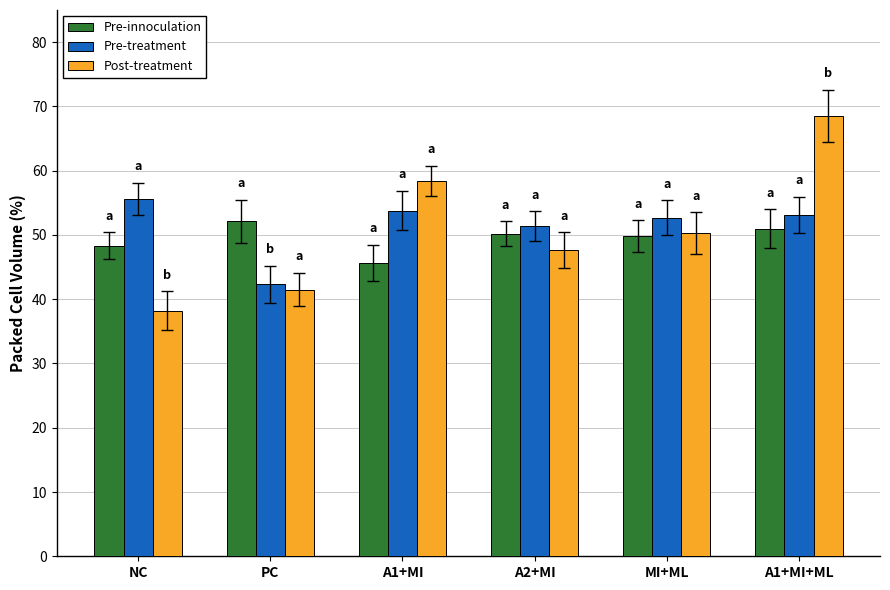

At which category is the sum across all series the highest?

A1+MI+ML